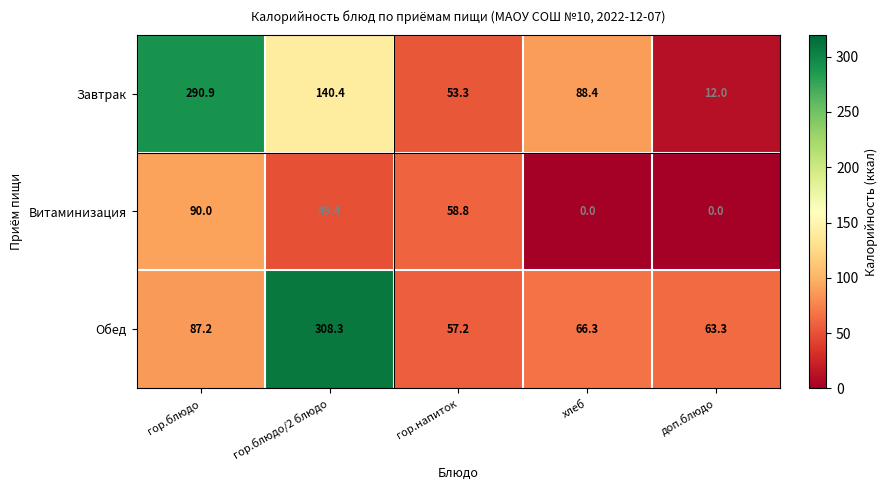

Is it true that Завтрак equals 88.4 at хлеб?

True